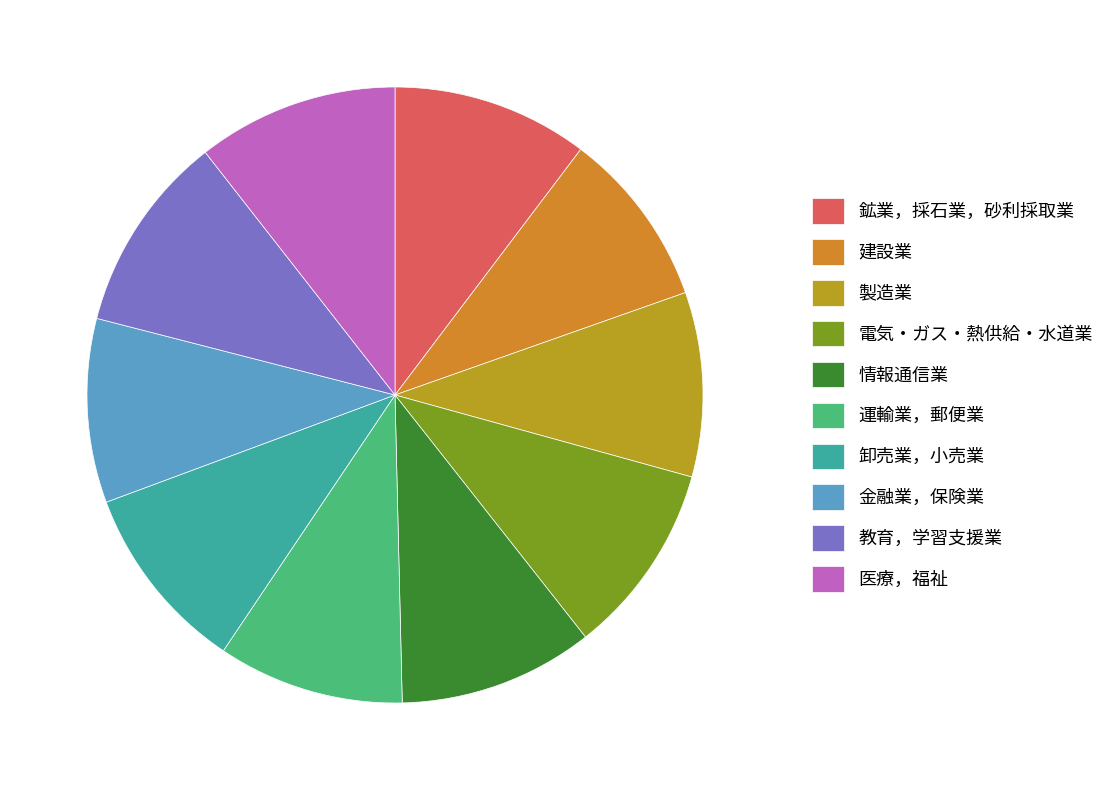

What is the change in value from 鉱業，採石業，砂利採取業 to 卸売業，小売業?

-8.2